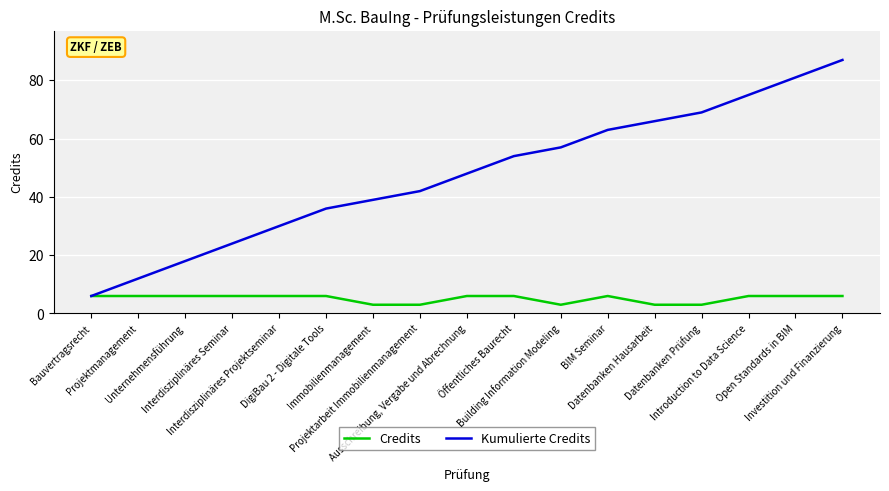

Which series has the largest range (max minus min)?

Kumulierte Credits